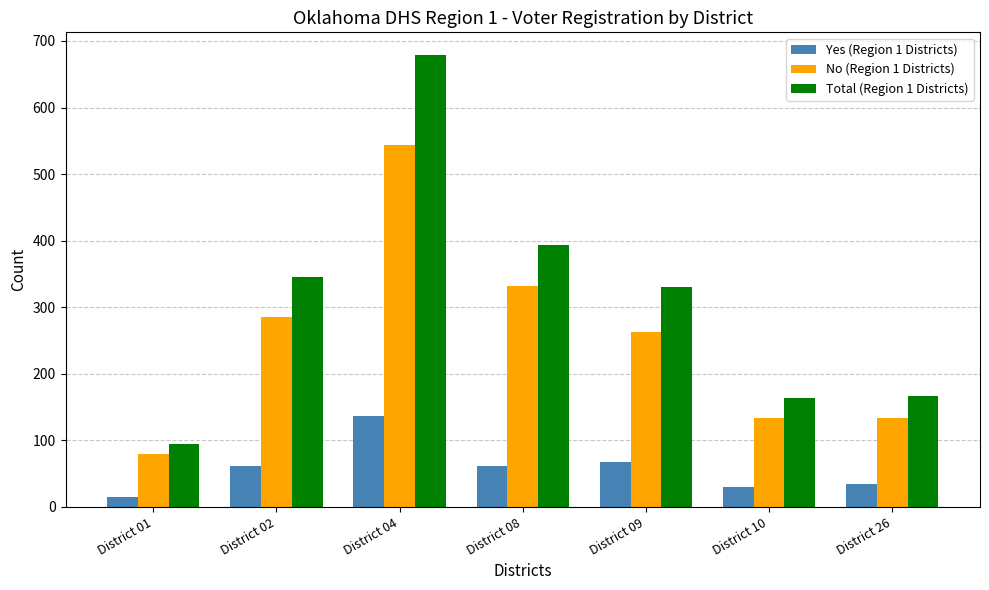

What is the difference between the maximum and minimum values in the Yes (Region 1 Districts) series?

121